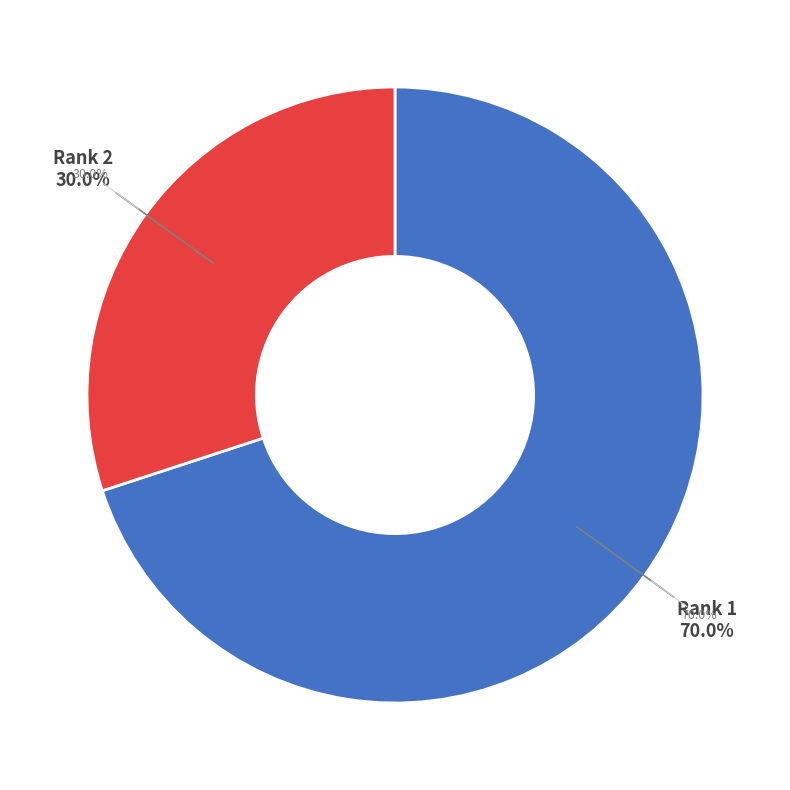

True or false: Rank 1 accounts for 59% of the total.

False